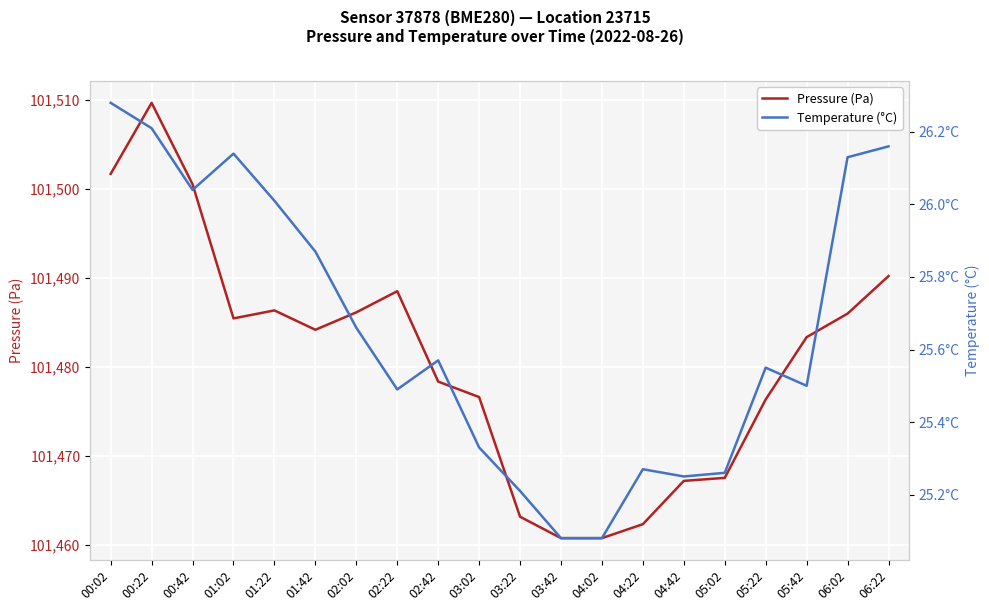

Rank the series by their maximum value, from lowest to highest.

Temperature (°C), Pressure (Pa)